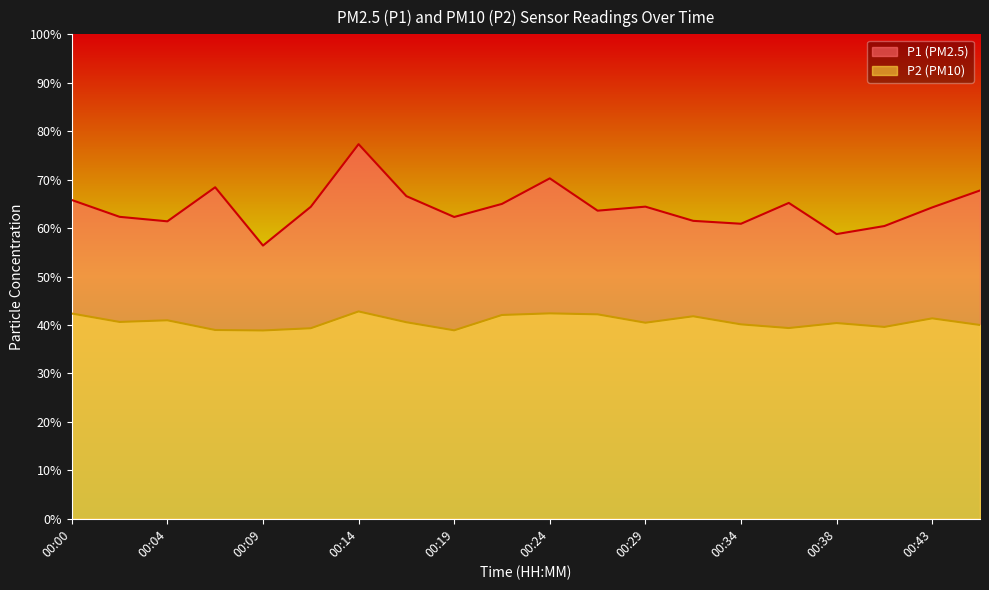

The value of P2 at 00:29 is 15.1. True or false?

False